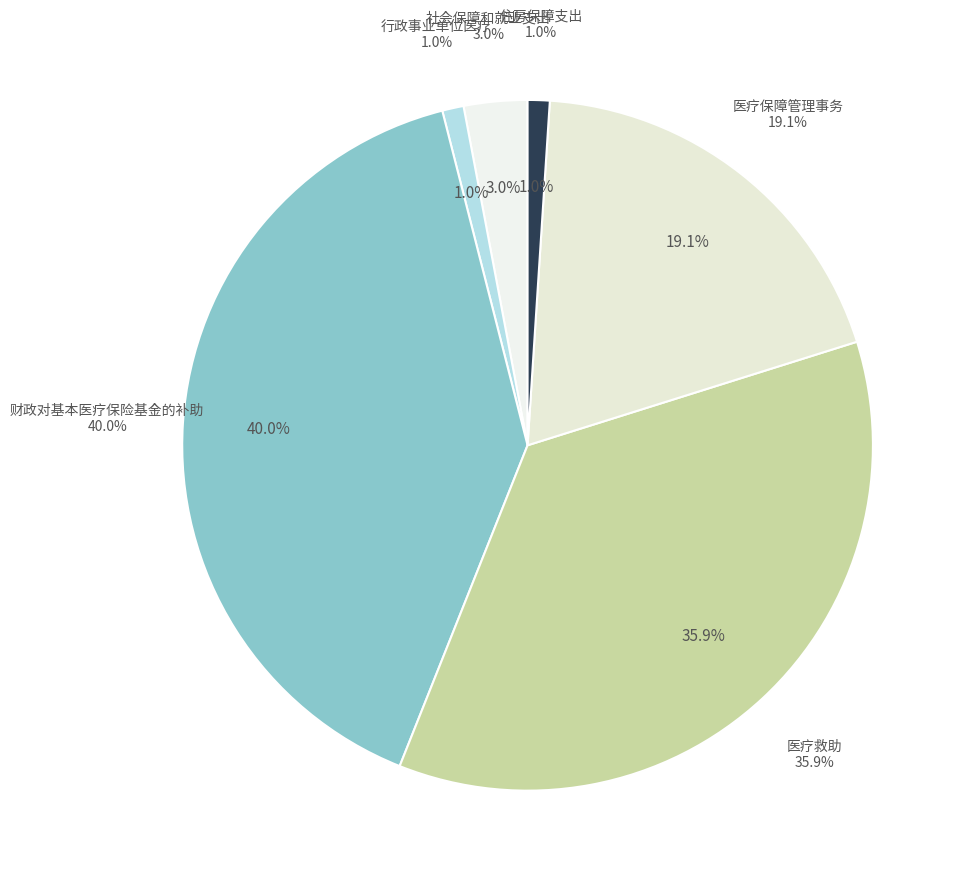

Which slice is the smallest?

行政事业单位医疗